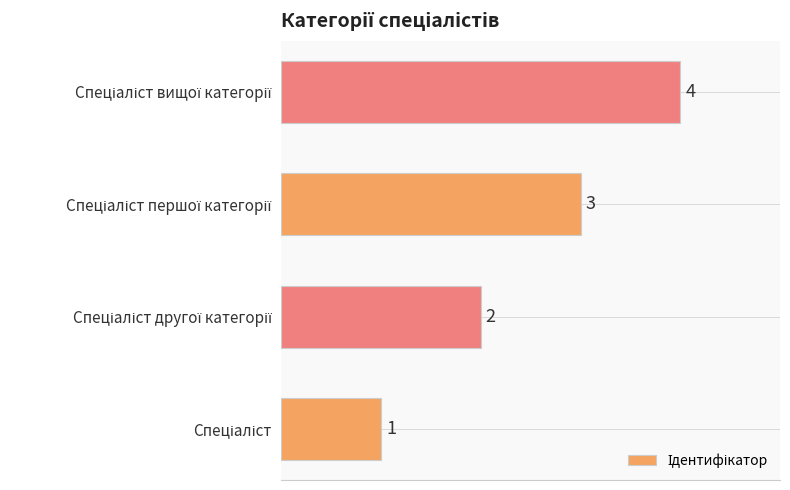

What is the difference between the maximum and minimum values?

3